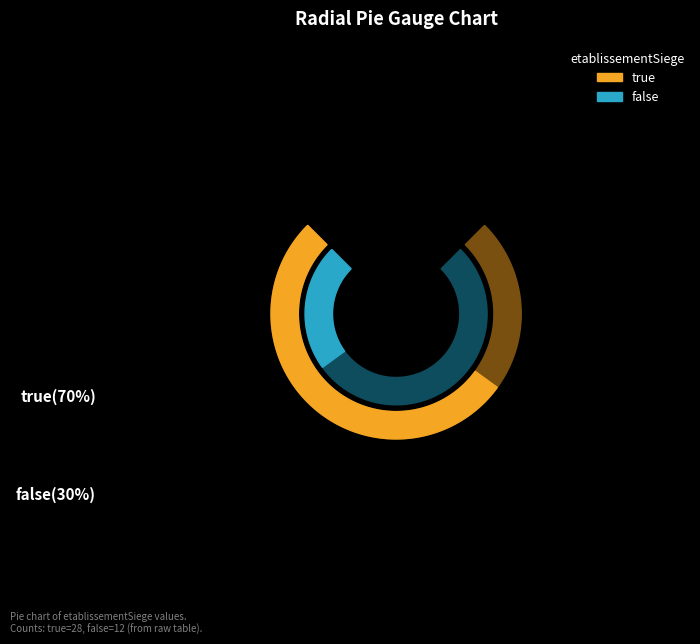

To the nearest percent, what portion does false represent?

30%